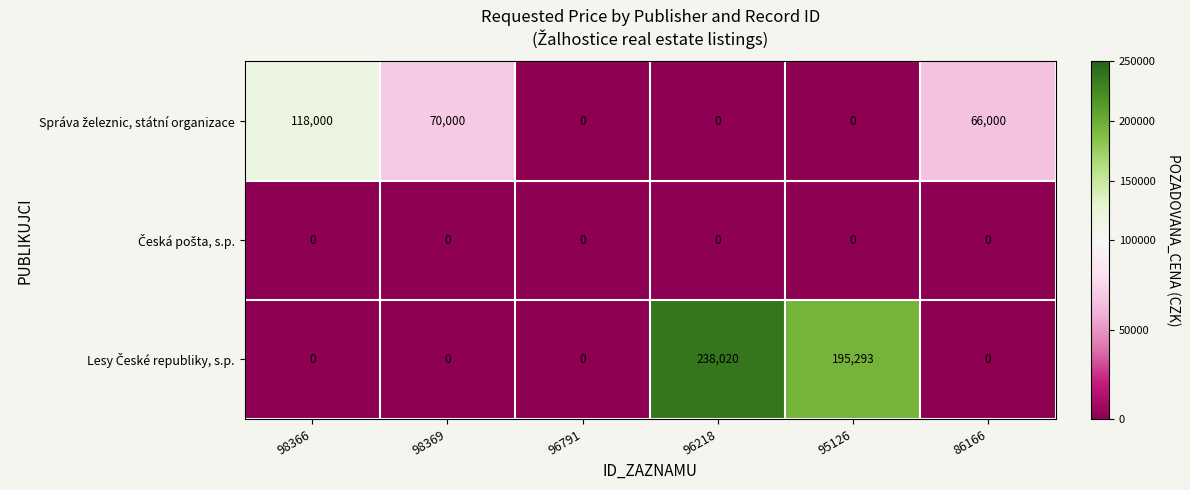

What is the difference between the highest and lowest values at 96218?

238020